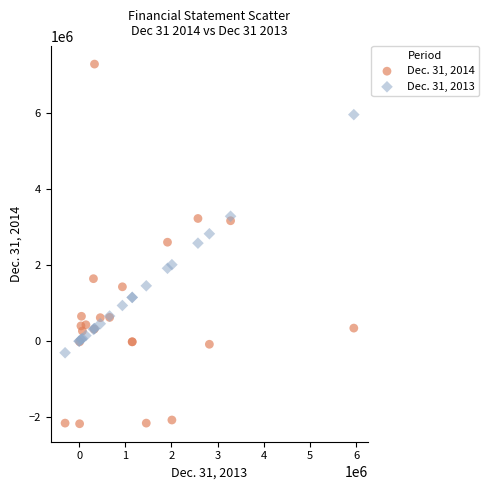

Which series reaches the maximum Y coordinate?

Dec. 31, 2014